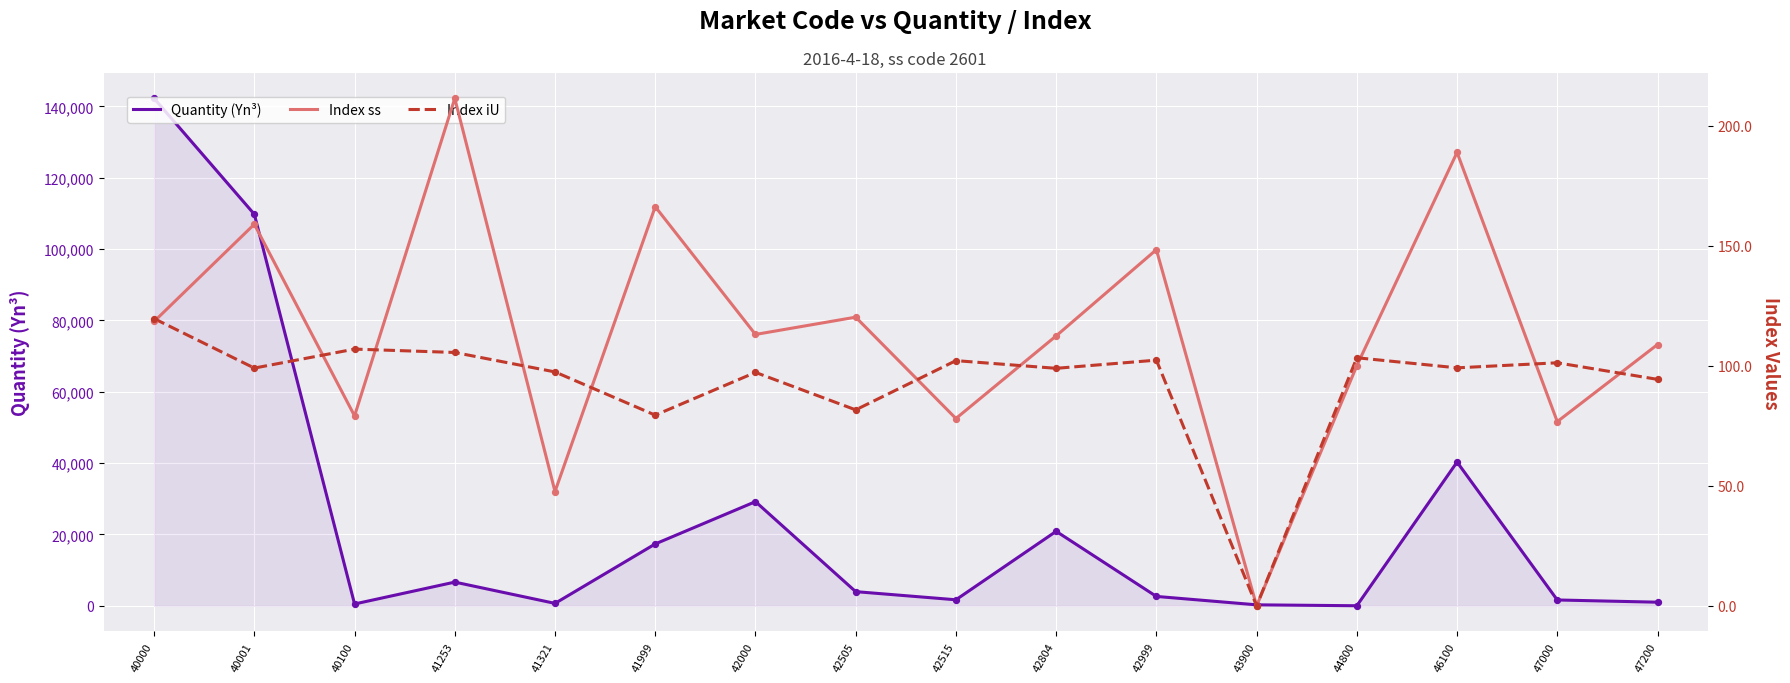

Which series has the widest spread of Y values?

Quantity (Yn³)